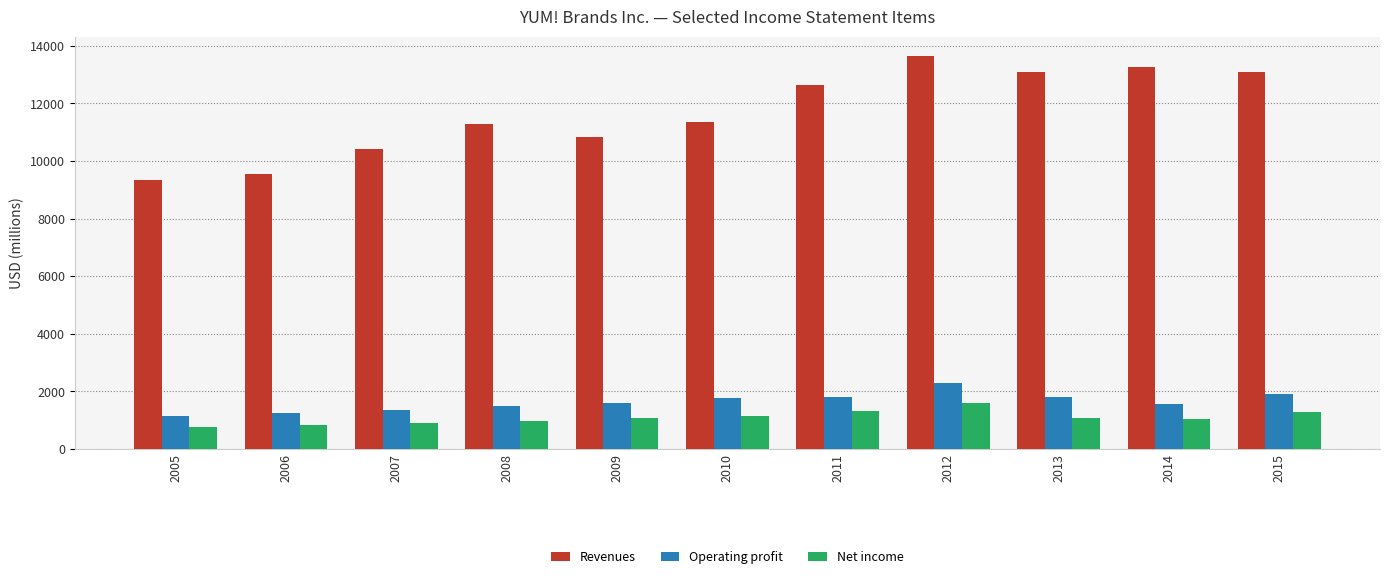

List the series in order of their peak value, highest first.

Revenues, Operating profit, Net income